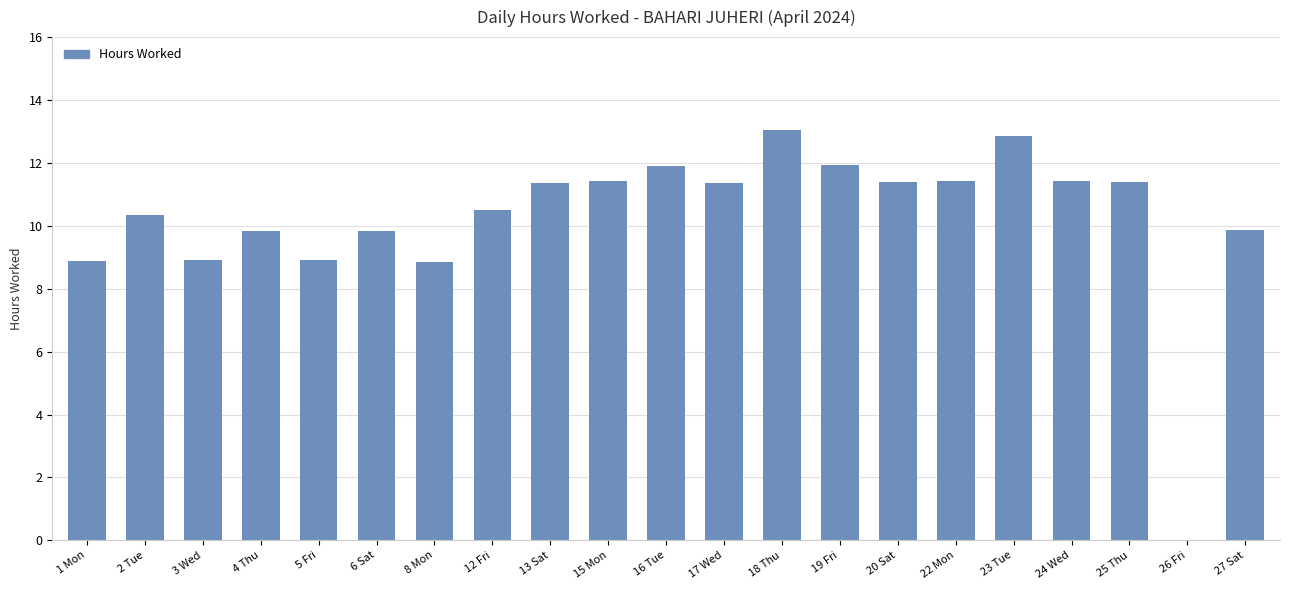

What is the greatest value displayed?

13.1